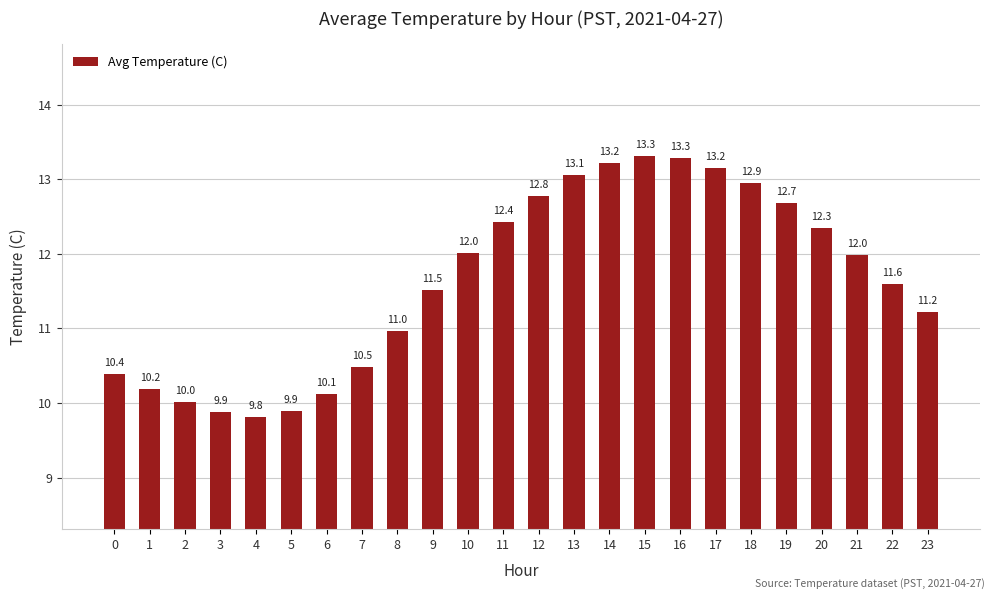

At which label is the value closest to 11?

8